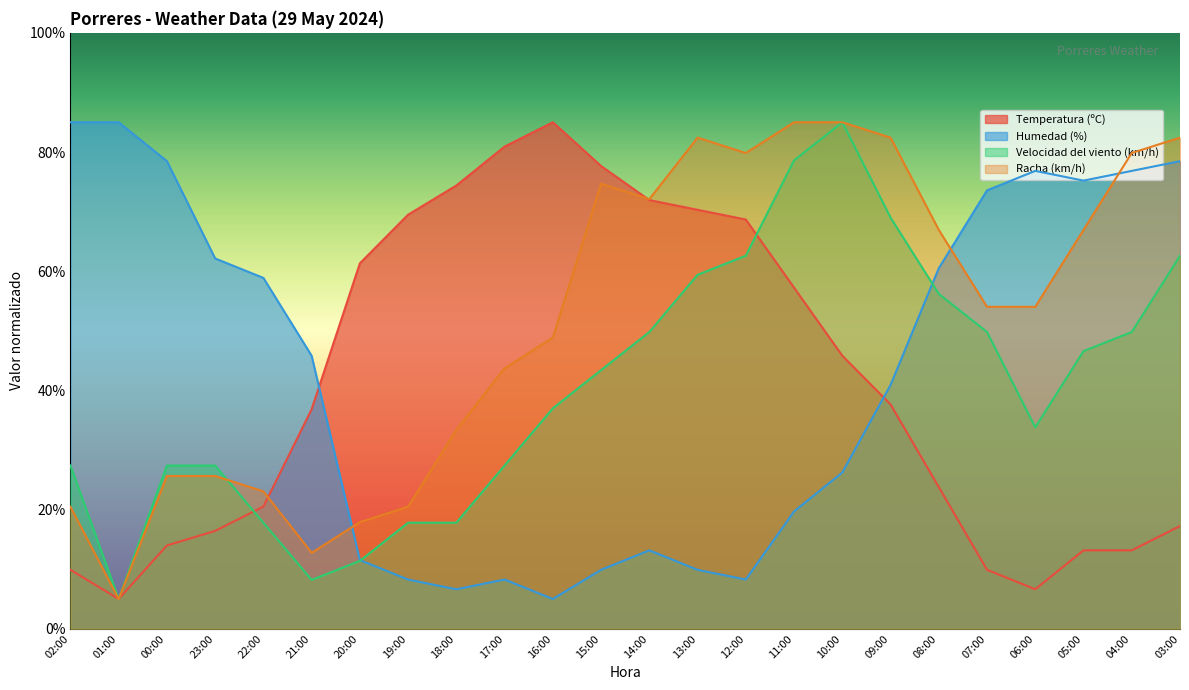

What is the label of the 1st point from the left?

02:00